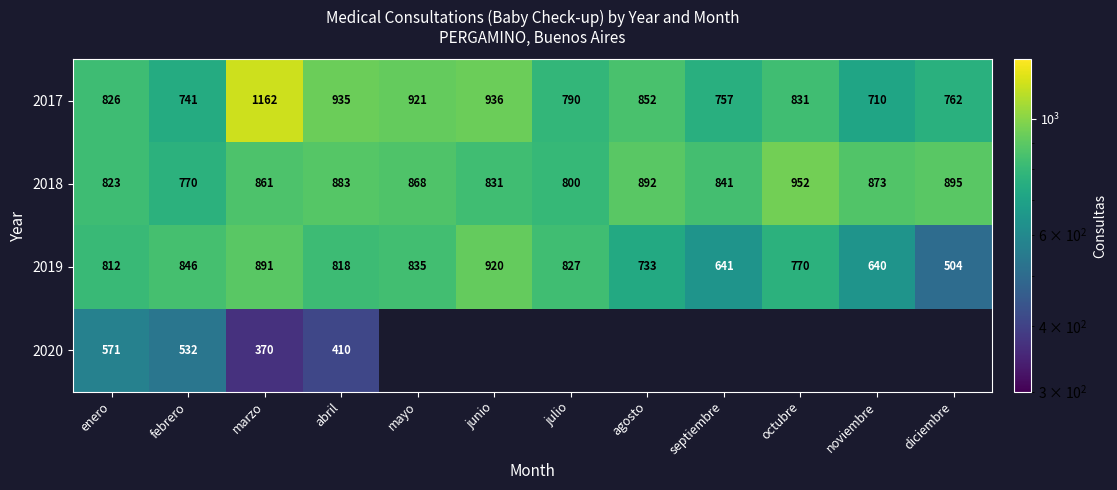

True or false: 2017 has a value of 1306.5 at enero.

False